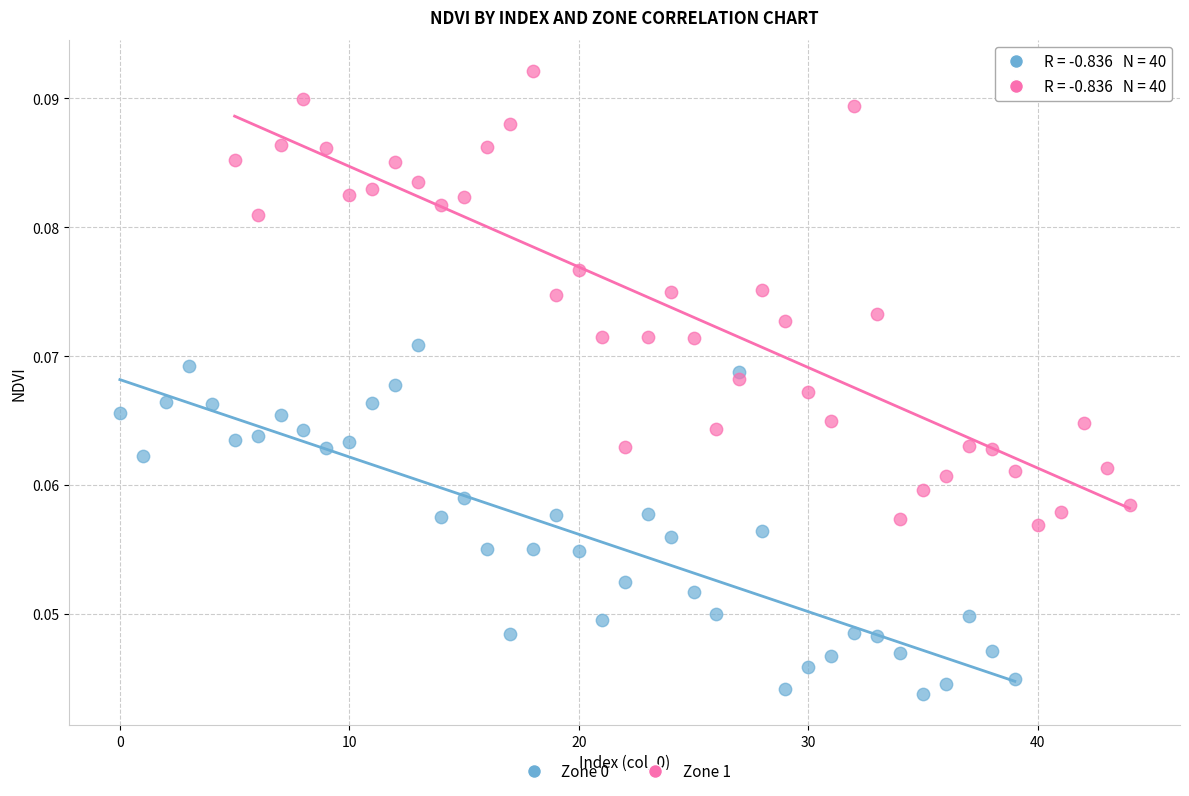

Which series has the widest spread of Y values?

Zone 1